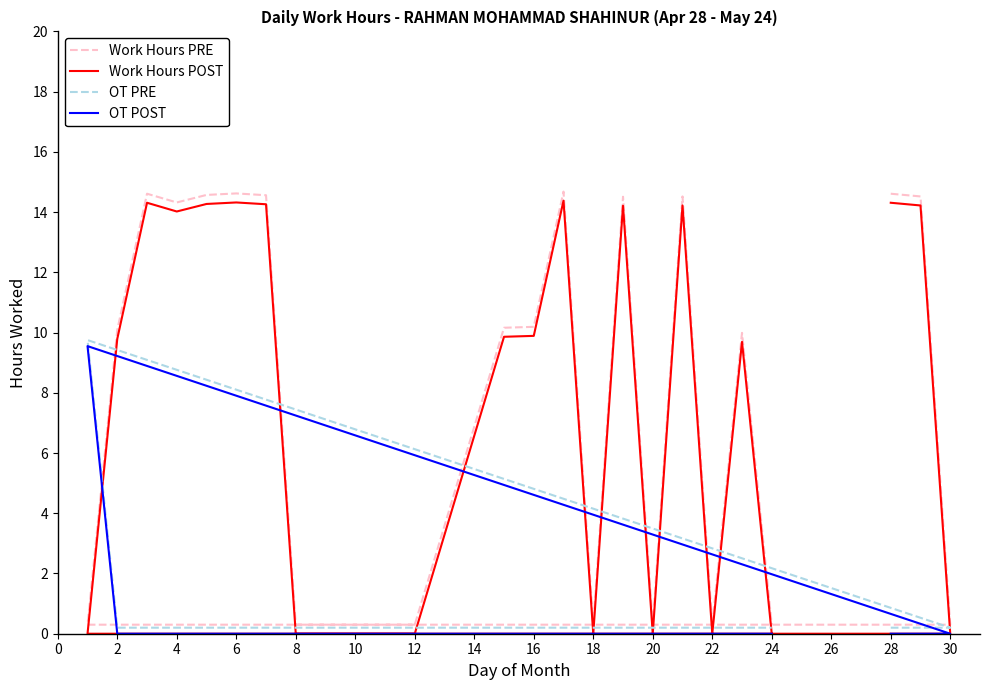

At how many categories does at least one series exceed 10?

13